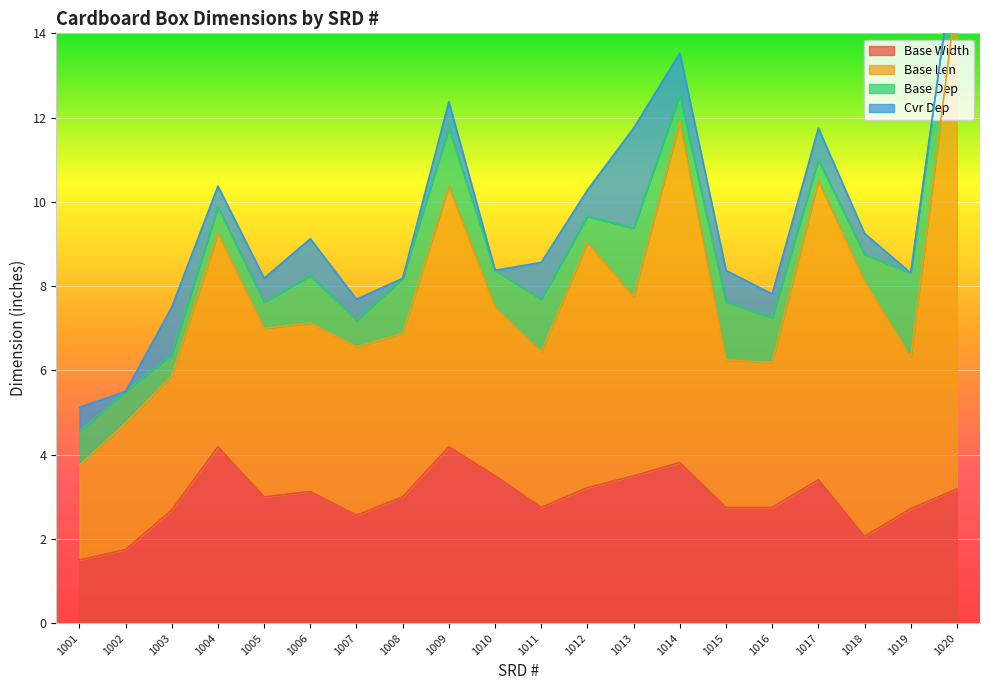

At 1019, list the series in order from largest to smallest.

Base Len, Base Width, Base Dep, Cvr Dep